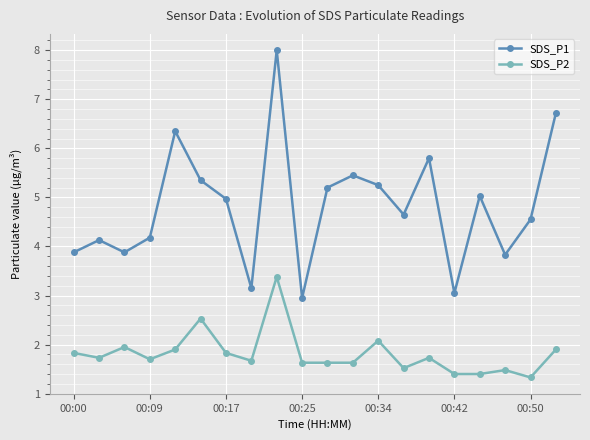

At how many categories does at least one series exceed 4?

14